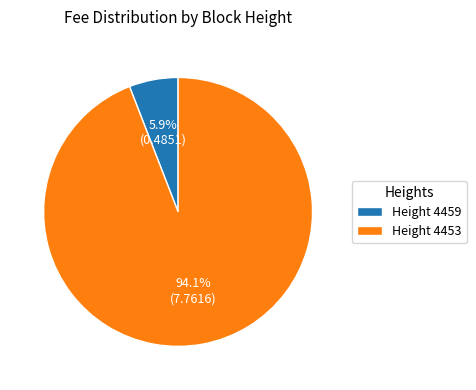

Which category accounts for the majority?

Height 4453